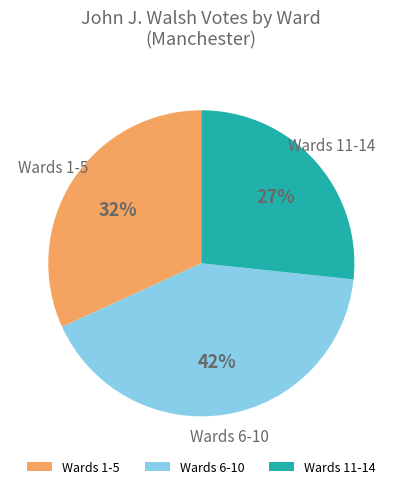

Which has a higher value, Wards 6-10 or Wards 11-14?

Wards 6-10